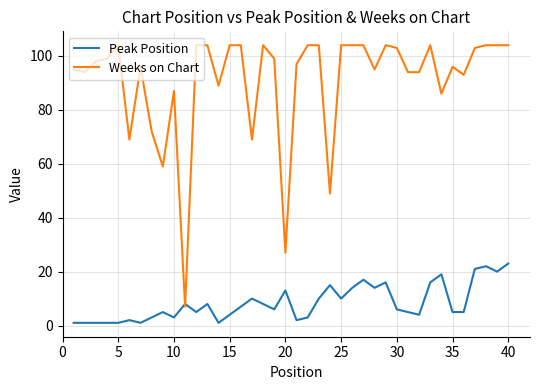

After their last crossing, which series has the higher values: Peak Position or Weeks on Chart?

Weeks on Chart